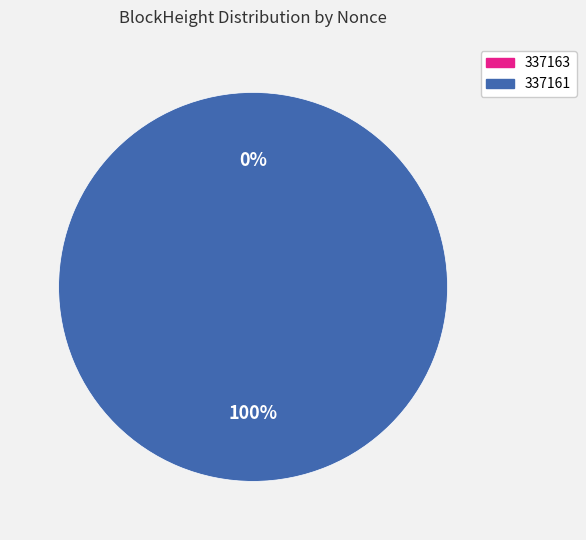

How many slices are in this pie chart?

2